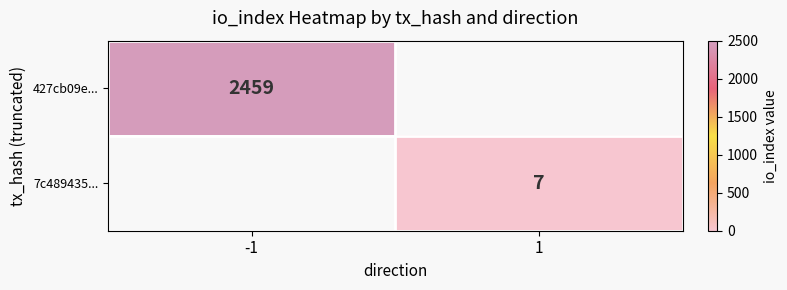

The 427cb09e... series shows 2459 at -1. True or false?

True